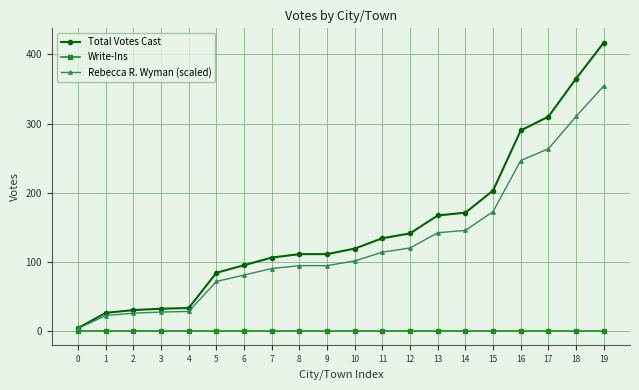

True or false: Total Votes Cast and Write-Ins intersect in this chart.

False